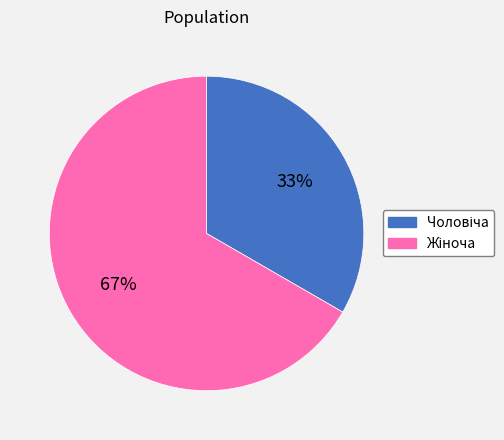

To the nearest percent, what is the average slice percentage?

50%